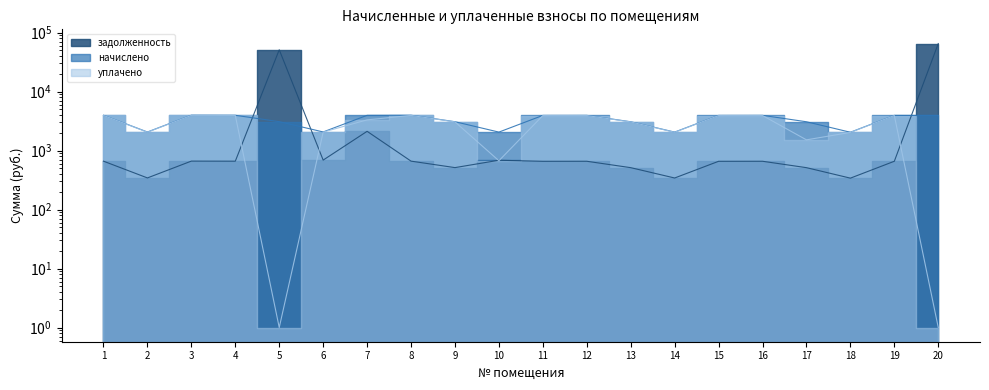

Where is the first local minimum for начислено?

2